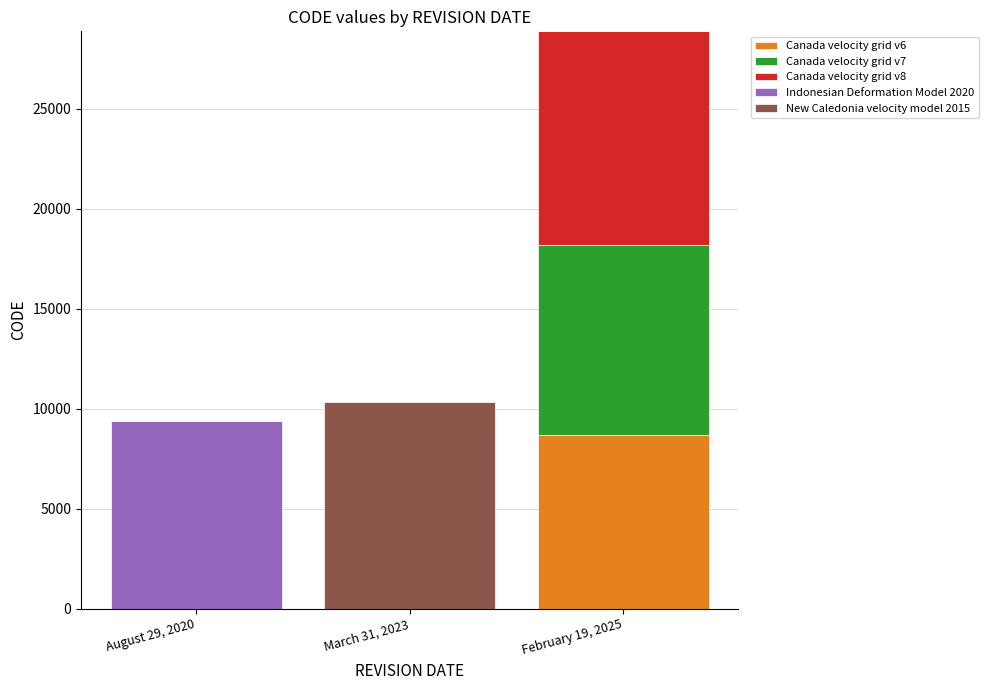

At which category is the sum across all series the highest?

February 19, 2025